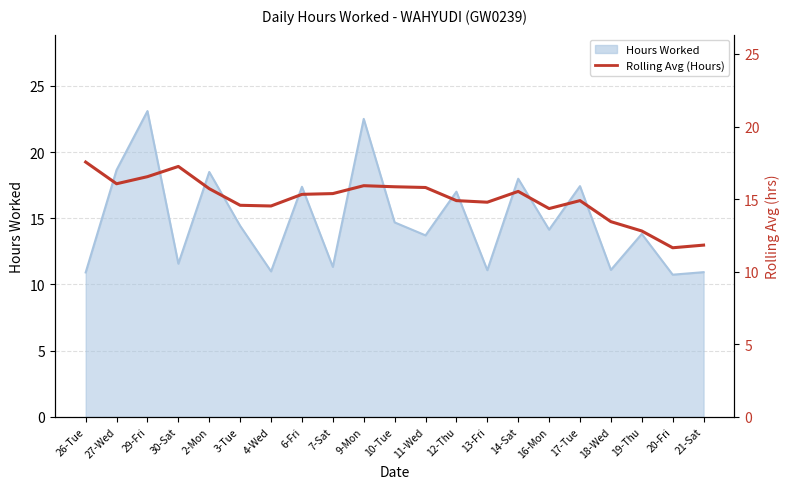

At which category does the data reach its first local peak?

30-Sat